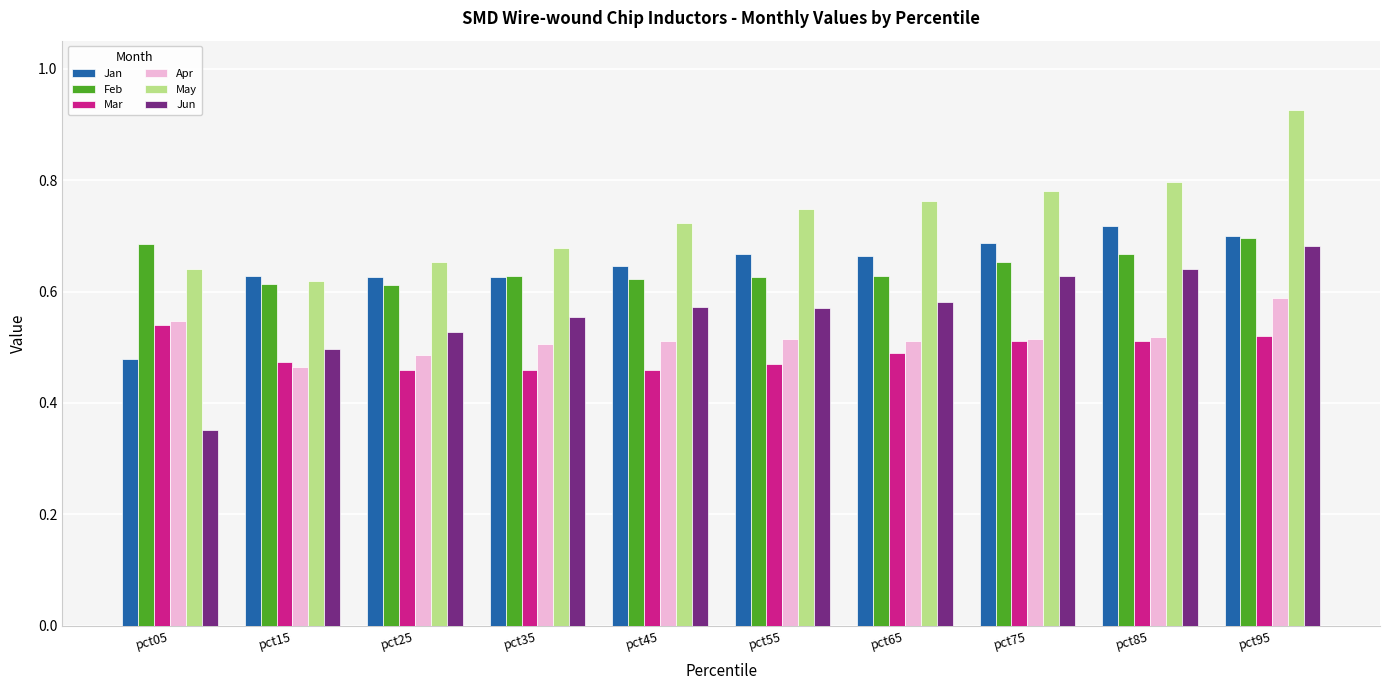

Is it true that Apr equals 0.3 at pct65?

False